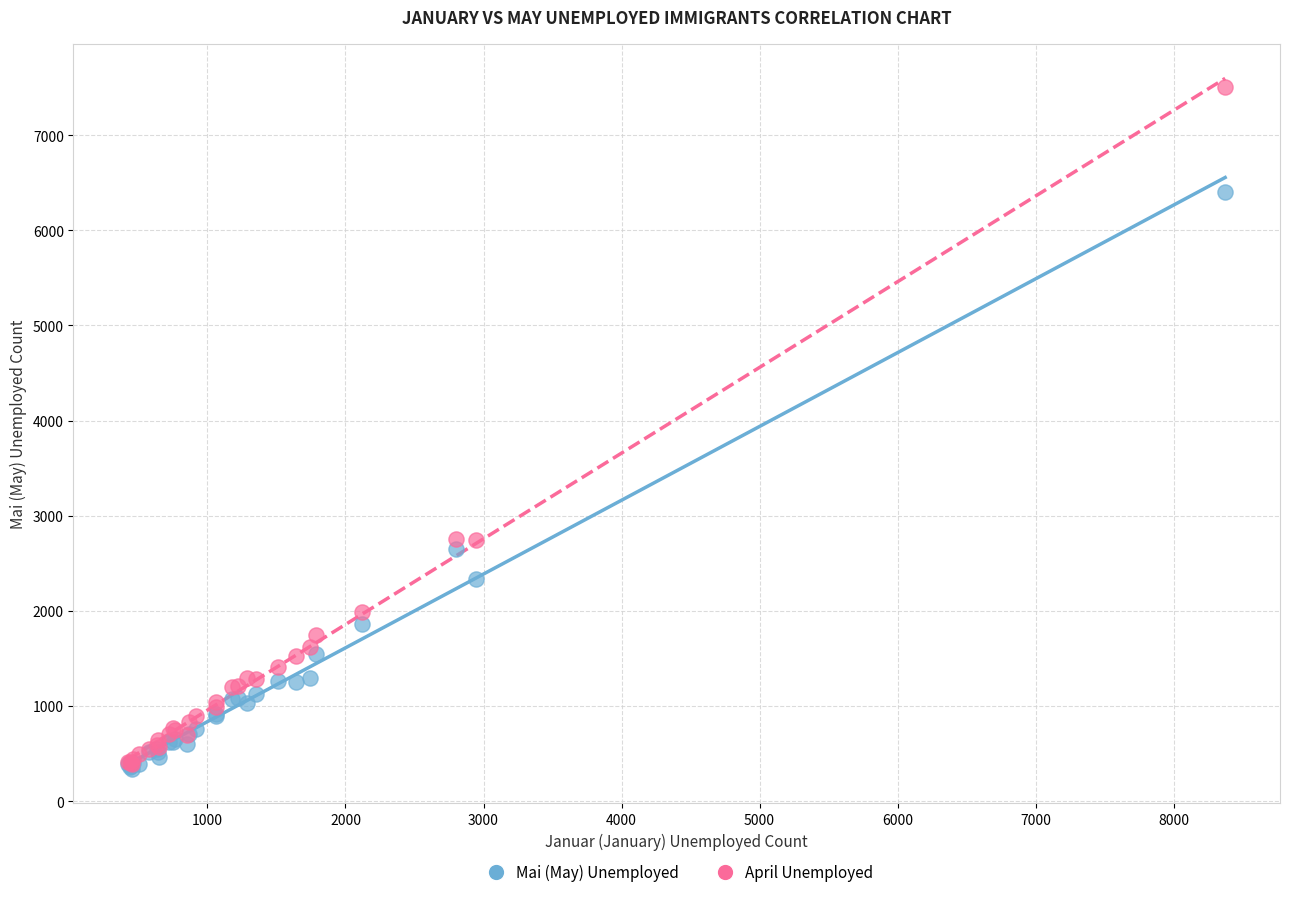

Which series reaches the maximum Y coordinate?

April Unemployed